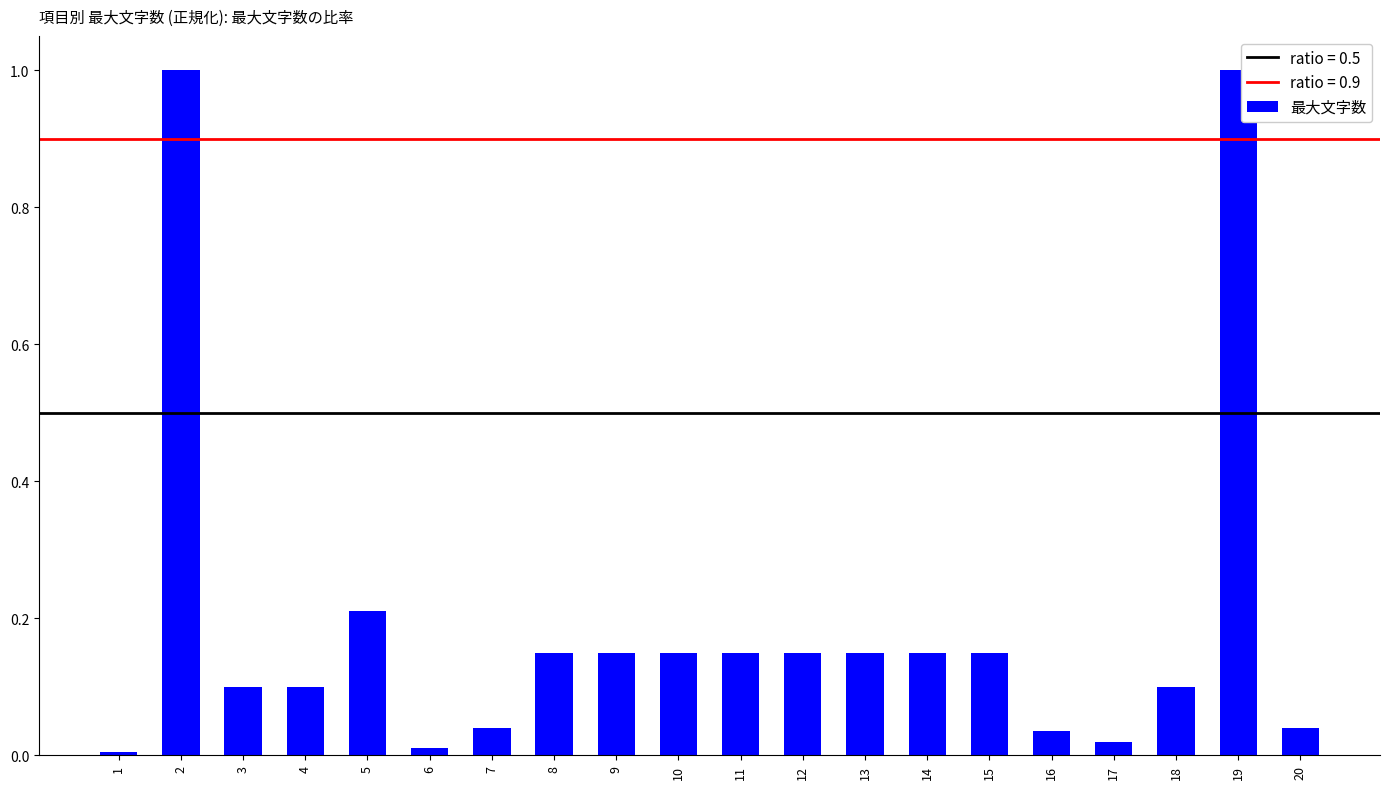

What is the value of the 5th bar from the left?

0.2